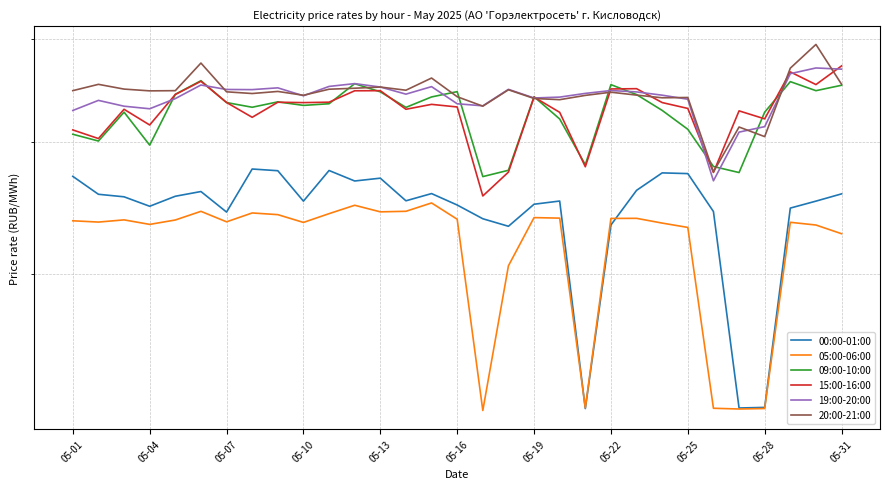

Is it true that 15:00-16:00 equals 1890.7 at 05-31?

False